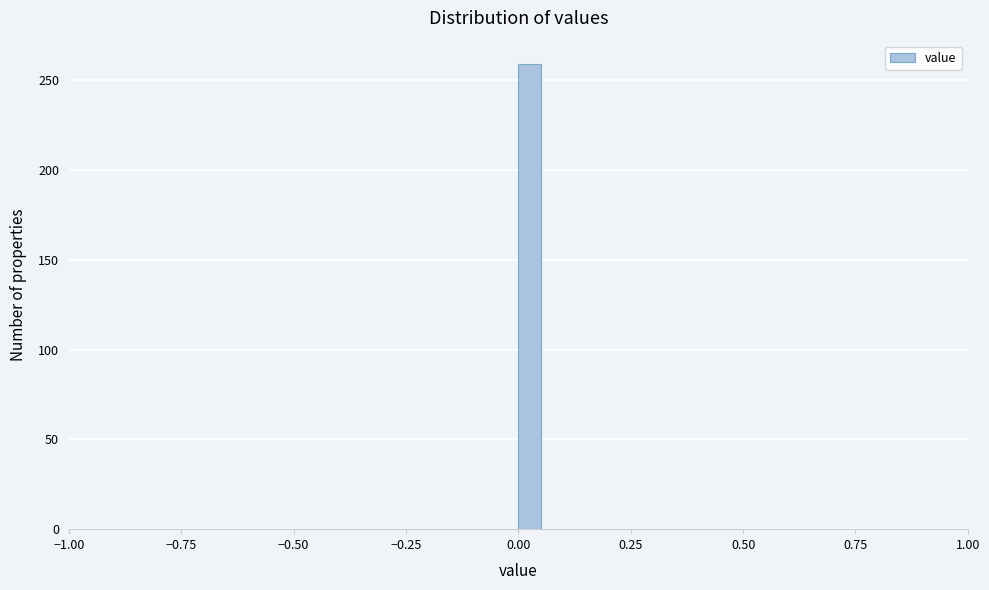

Read against the x-axis, roughly where is the centre of the tallest bar?

0.05